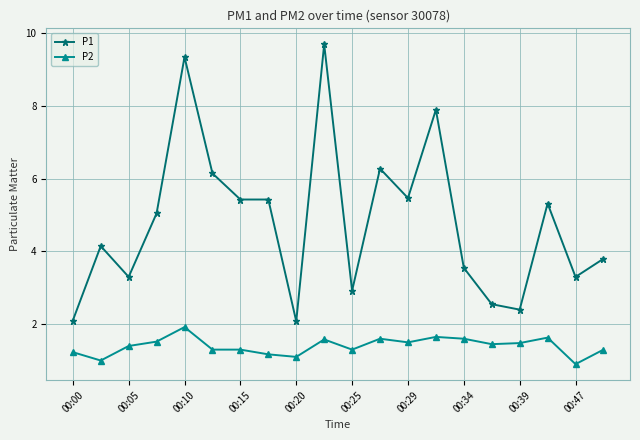

Rank the series by their average value, from lowest to highest.

P2, P1